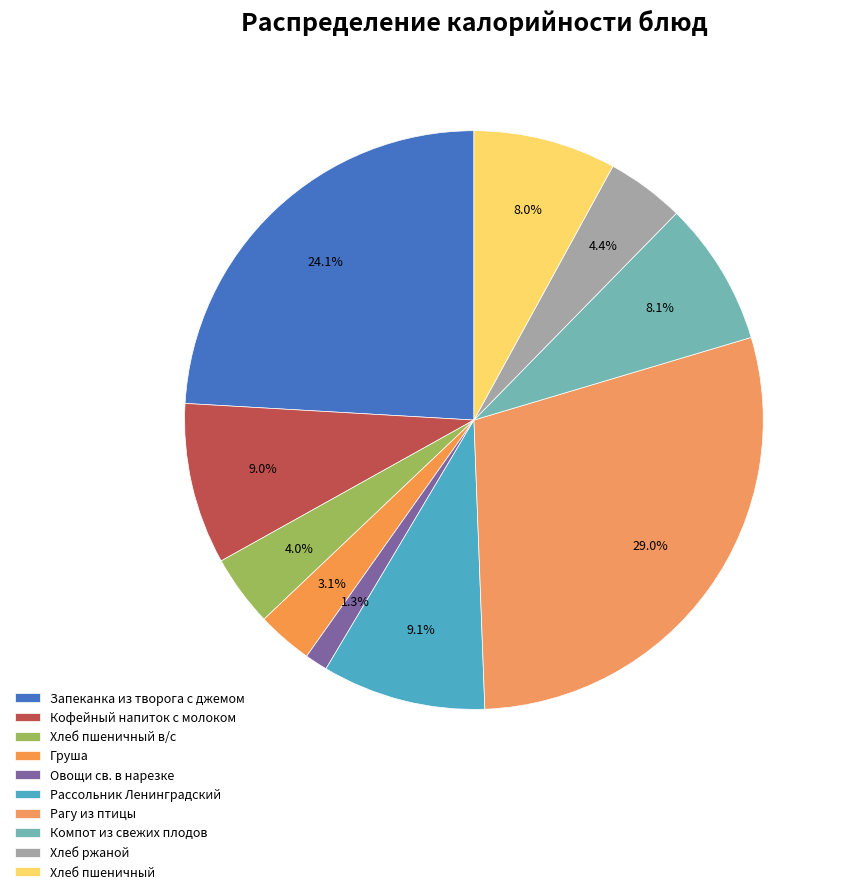

How many slices are in this pie chart?

10